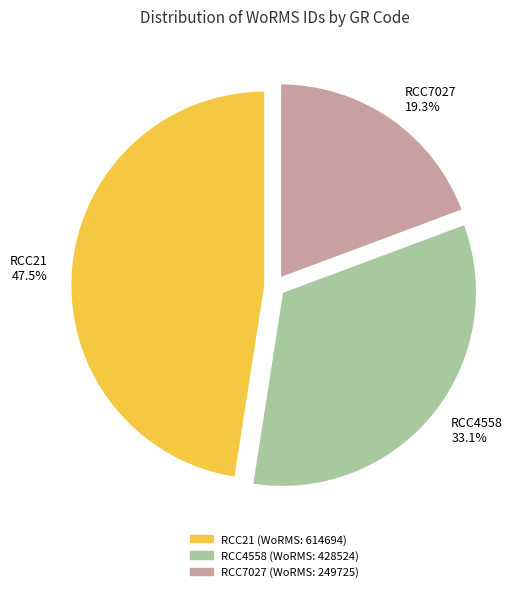

How many slices are in this pie chart?

3